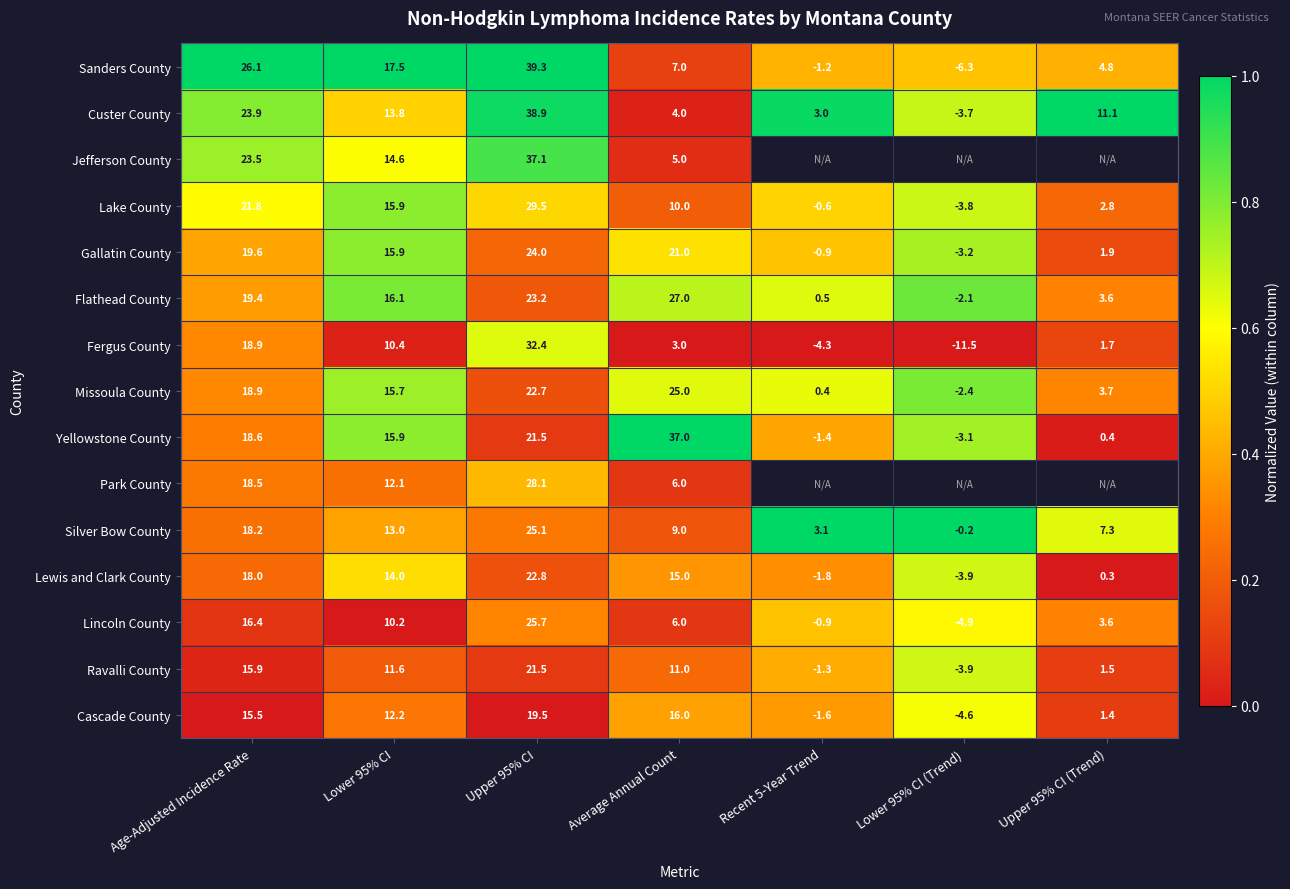

Rank the categories by Flathead County value from highest to lowest.

Average Annual Count, Upper 95% CI, Age-Adjusted Incidence Rate, Lower 95% CI, Upper 95% CI (Trend), Recent 5-Year Trend, Lower 95% CI (Trend)